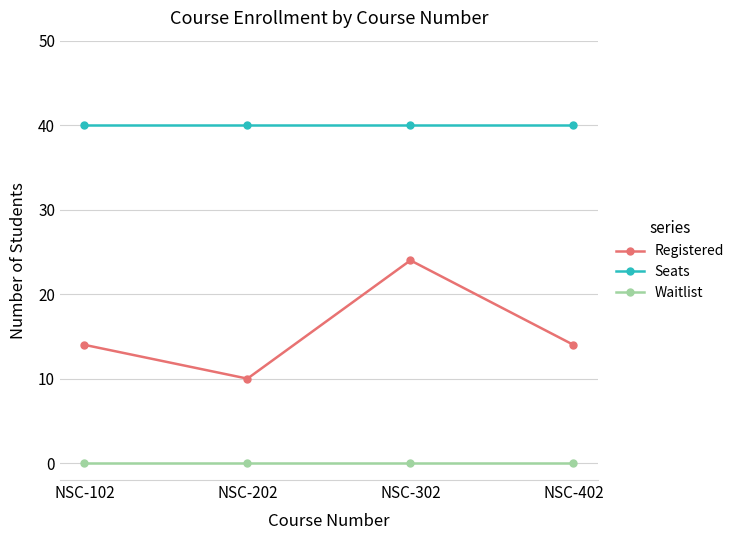

Rank the series at NSC-302 from lowest to highest value.

Waitlist, Registered, Seats